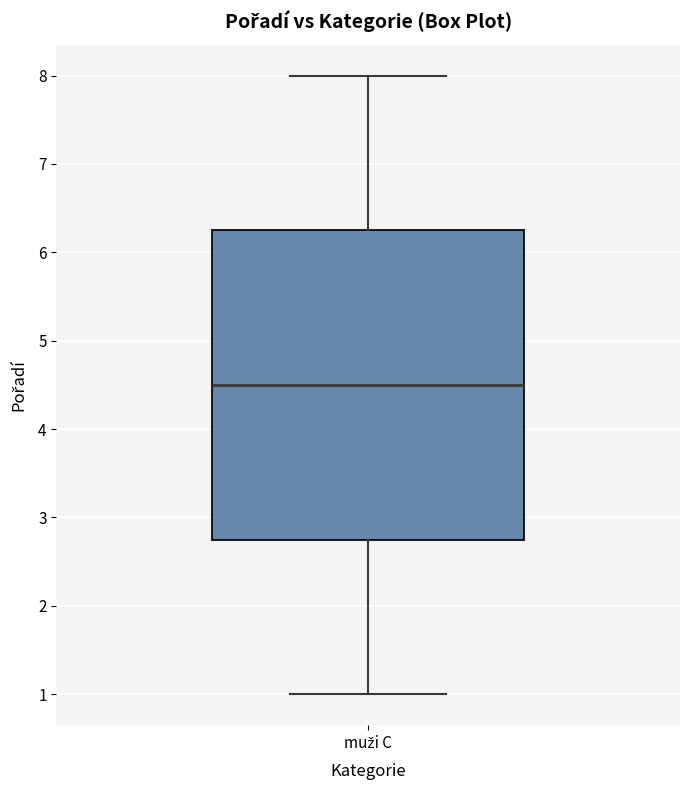

Read this box plot against the y-axis: the position of the median line, the range covered by the box, and the ends of both whiskers. The values are not printed on the chart, so give them approximately, as read against the axis.

median 4.5, box 2.8 to 6.3, whiskers 1.0 to 8.0